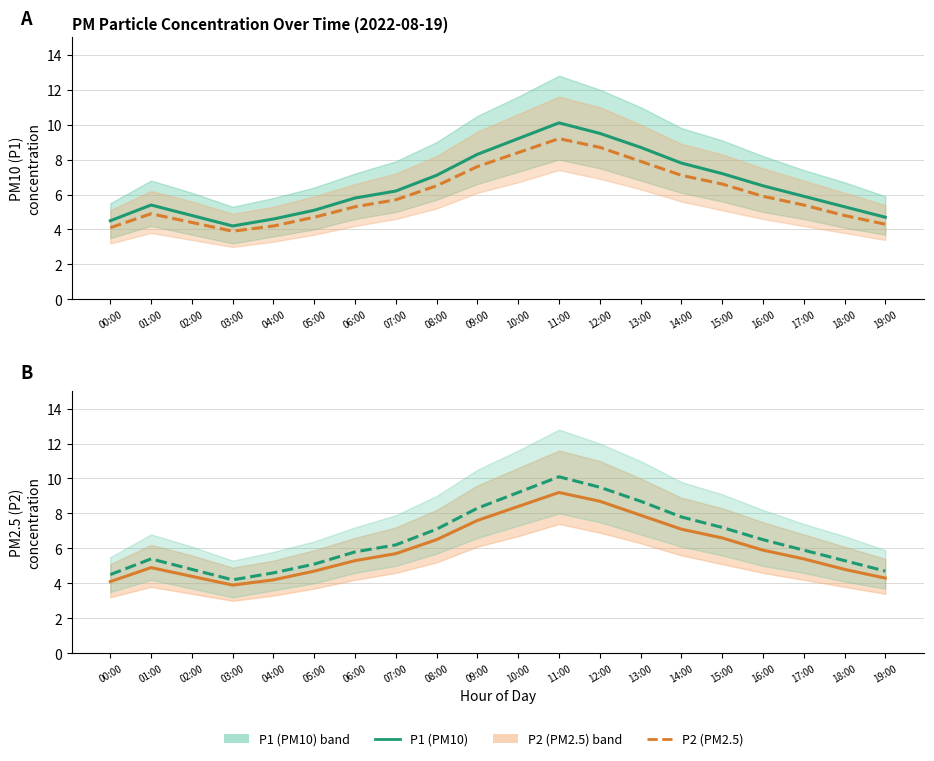

Is the value of P2 (PM2.5) at 06:00 greater than the value of P1 (PM10) at 18:00?

No